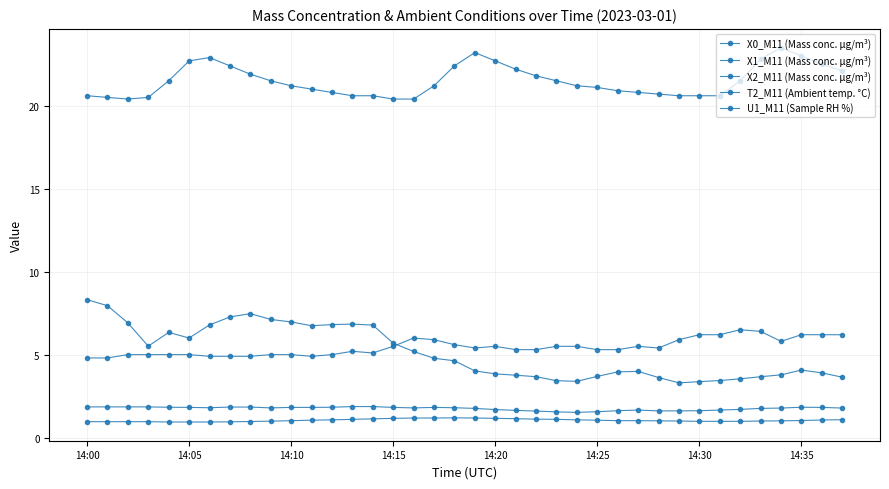

True or false: T2_M11 (Ambient temp. °C) and X1_M11 (Mass conc. μg/m³) cross at least once.

False